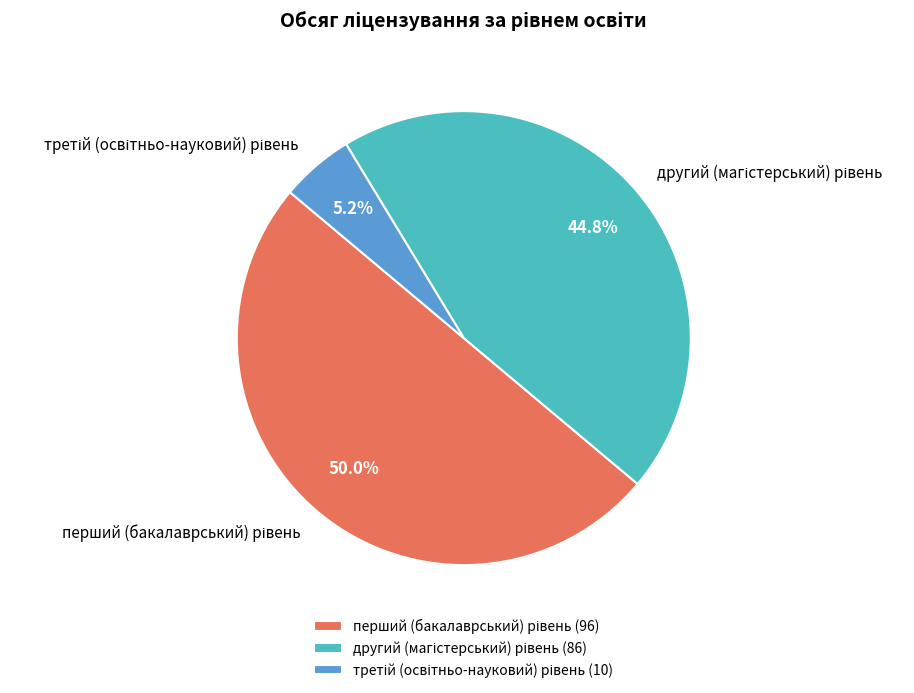

What percentage do другий (магістерський) рівень and третій (освітньо-науковий) рівень together represent?

50.0%